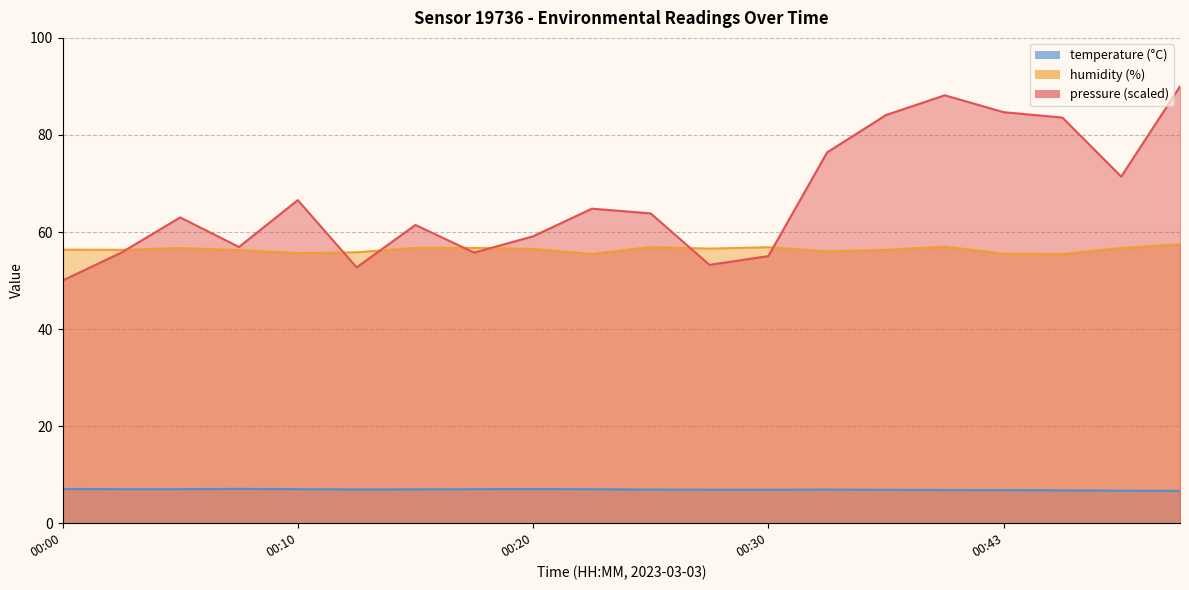

Is it true that pressure_norm equals 56.9 at 00:07?

True